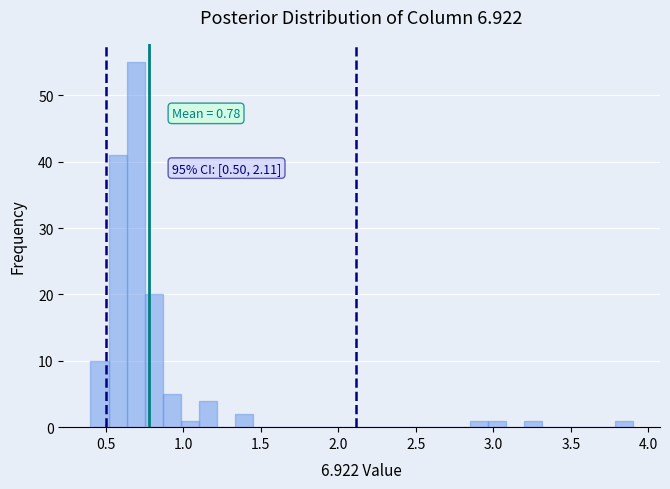

Around what value on the x-axis is the tallest bar? Give the approximate position of its centre, as read against the axis.

0.70